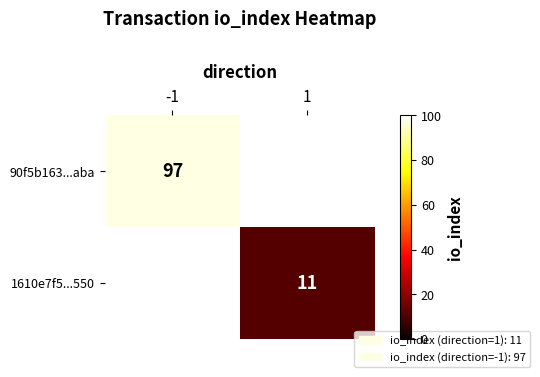

The 90f5b163...aba series shows 130.6 at -1. True or false?

False